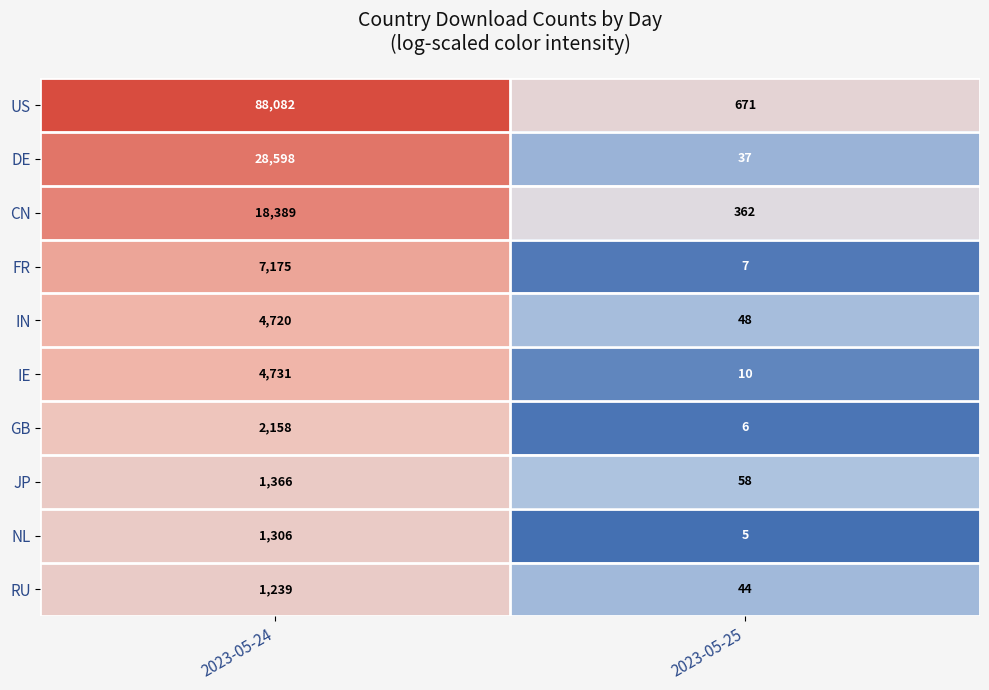

At which label is US closest to 44376?

2023-05-25